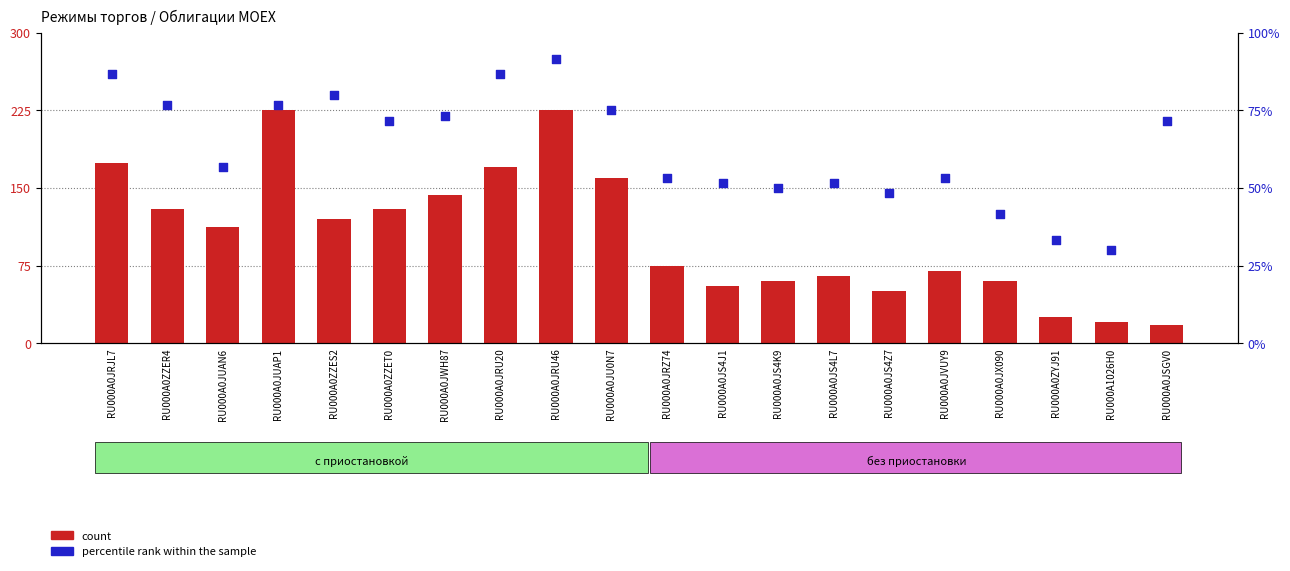

Which series has the widest spread of Y values?

count